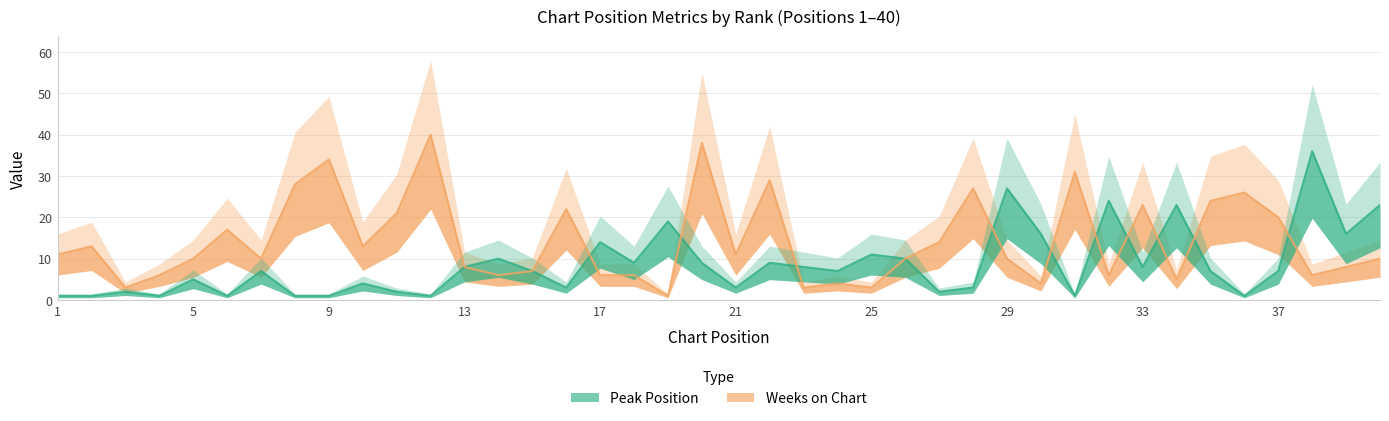

In Peak Position, how many points are lower than both neighbors (excluding endpoints)?

12